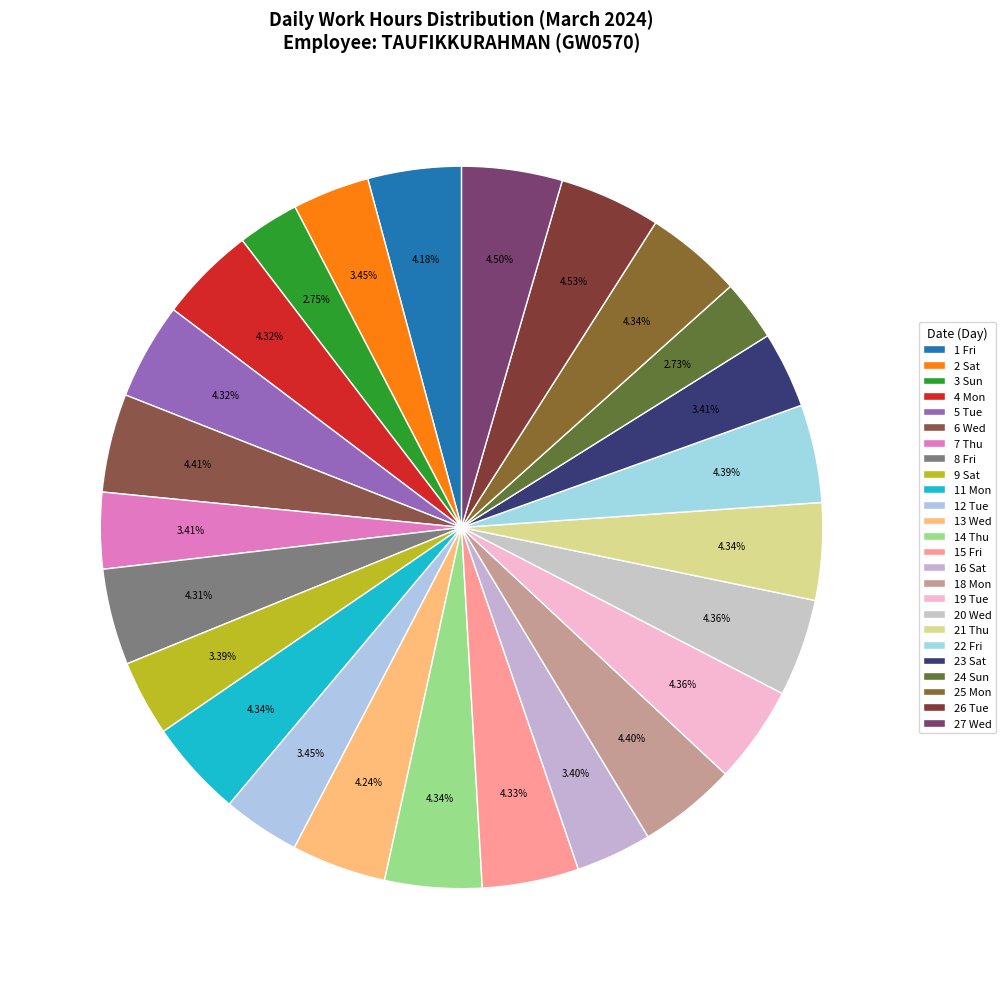

Rank the categories by value from lowest to highest.

24 Sun, 3 Sun, 9 Sat, 16 Sat, 7 Thu, 23 Sat, 2 Sat, 12 Tue, 1 Fri, 13 Wed, 8 Fri, 4 Mon, 5 Tue, 15 Fri, 14 Thu, 11 Mon, 25 Mon, 21 Thu, 19 Tue, 20 Wed, 22 Fri, 18 Mon, 6 Wed, 27 Wed, 26 Tue